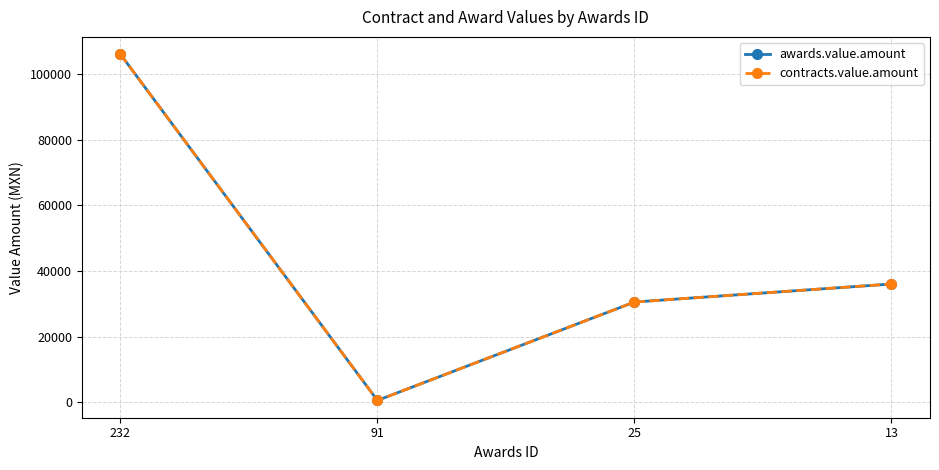

What is the difference between the contracts.value.amount values at 13 and 25?

5483.0